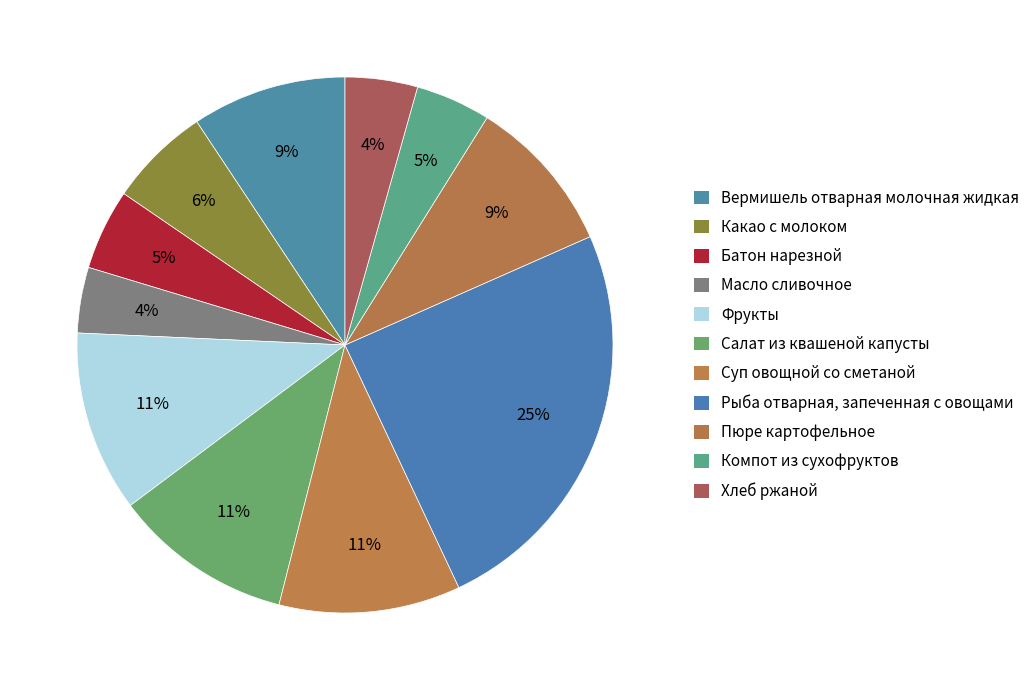

Is the sum of Рыба отварная, запеченная с овощами and Суп овощной со сметаной greater than half?

No